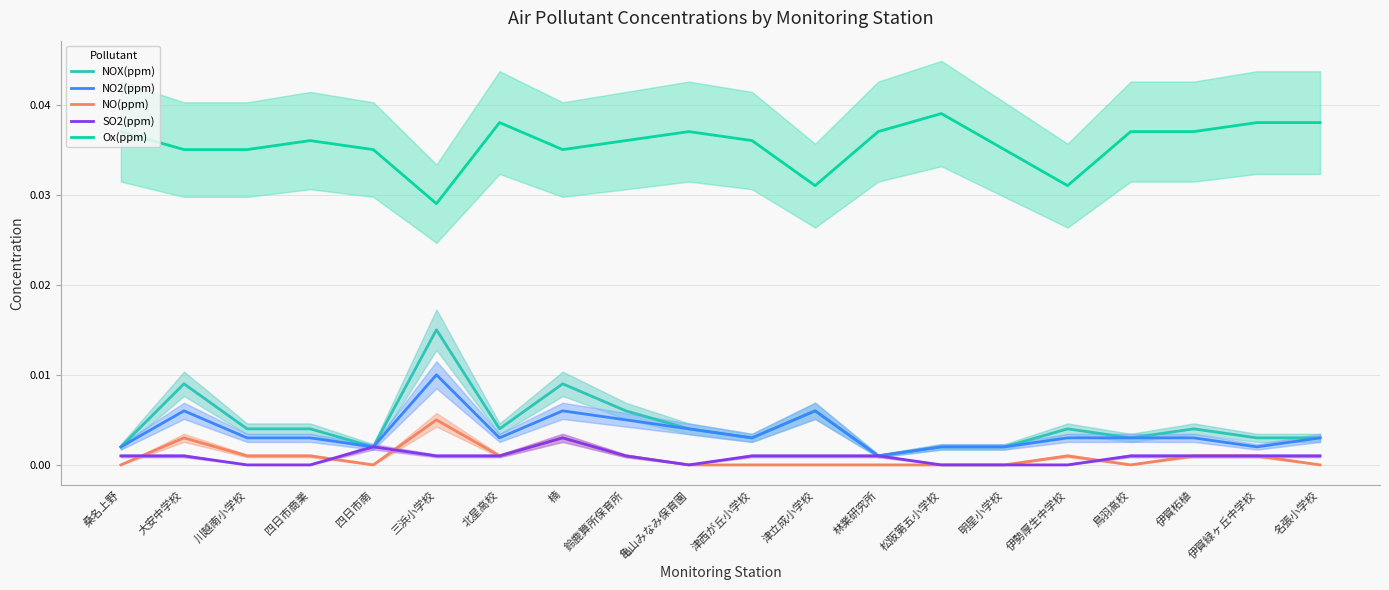

How many lines are shown in the chart?

5